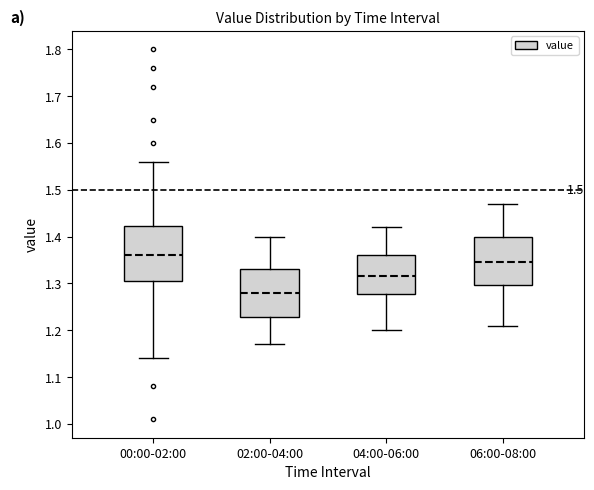

Which box is the tallest, from its lower edge to its upper edge?

00:00-02:00